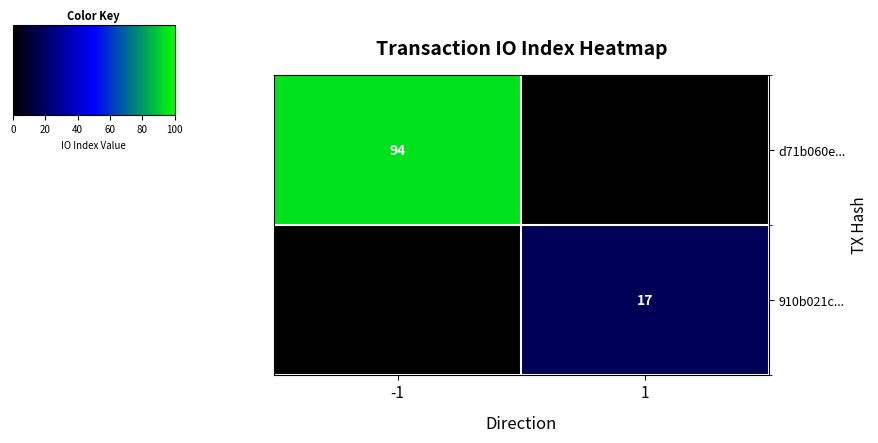

The value of d71b060e... at -1 is 61. True or false?

False